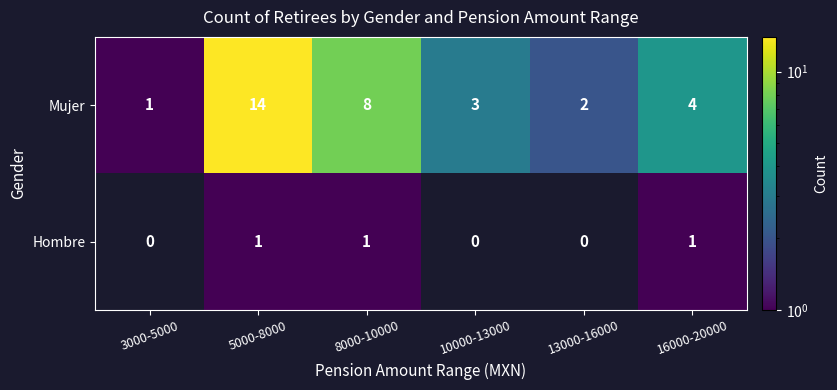

Rank the categories by Mujer value from lowest to highest.

3000-5000, 13000-16000, 10000-13000, 16000-20000, 8000-10000, 5000-8000